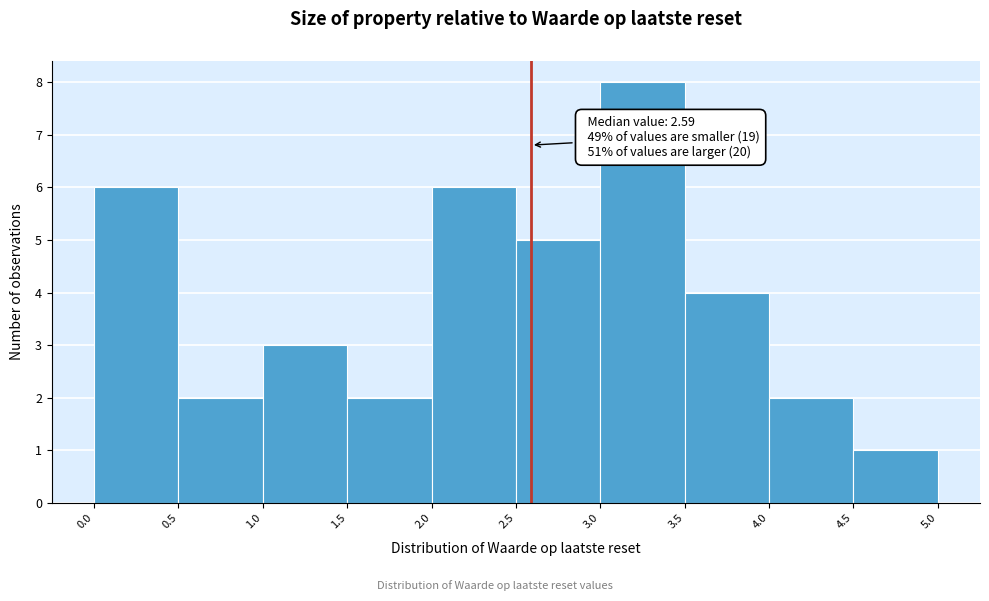

Over which range of the x-axis is the bar tallest?

3.0 to 3.5